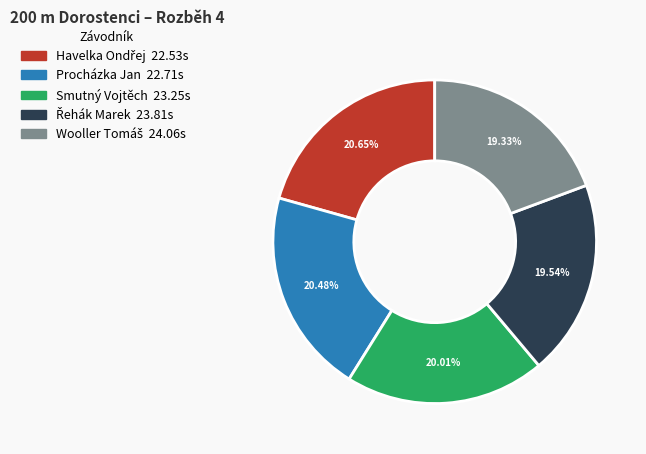

Is there a majority slice in this chart?

No